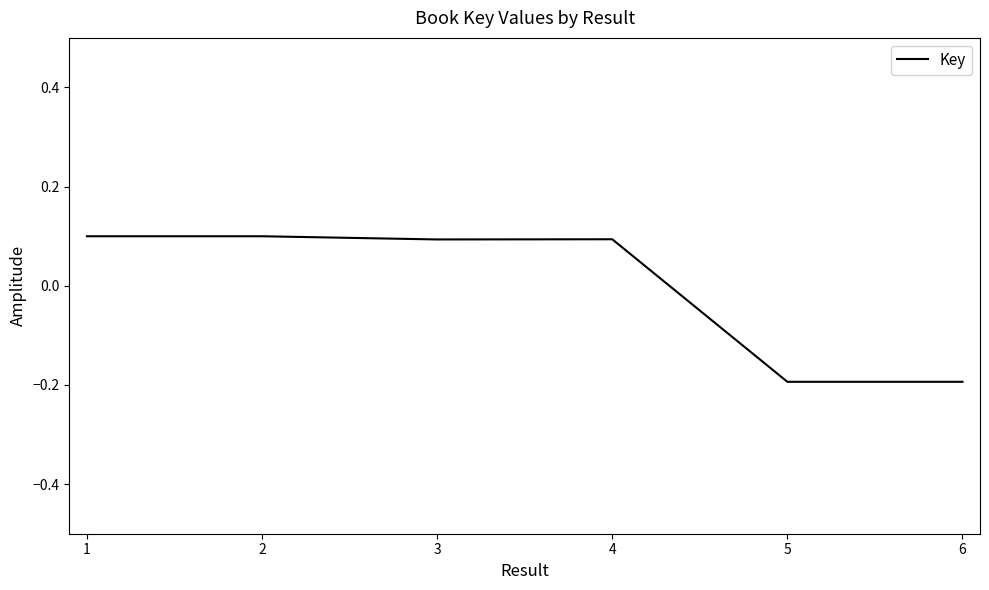

How many values are below 0?

2